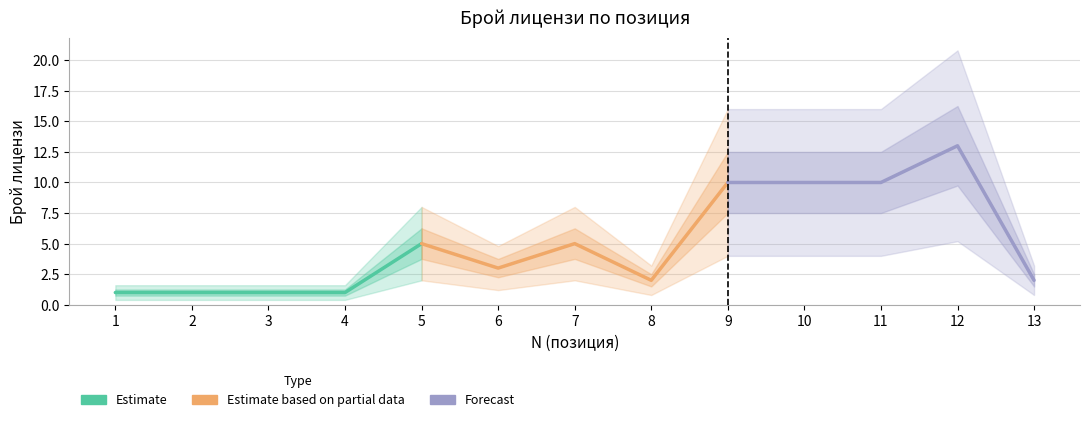

What is the value of the Forecast point at the 5th from the left?

2